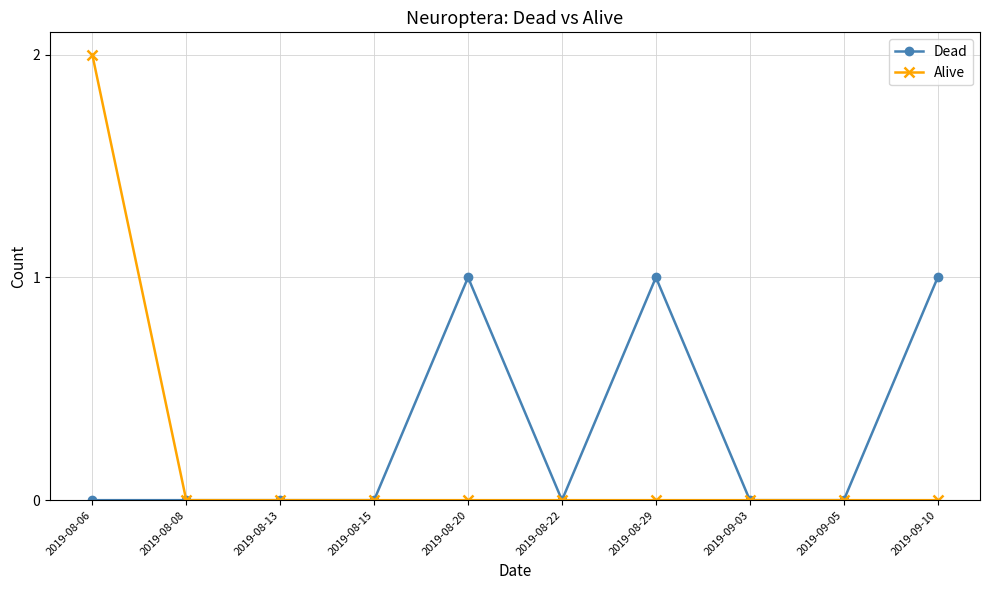

Which category has the highest value across all series?

2019-08-06